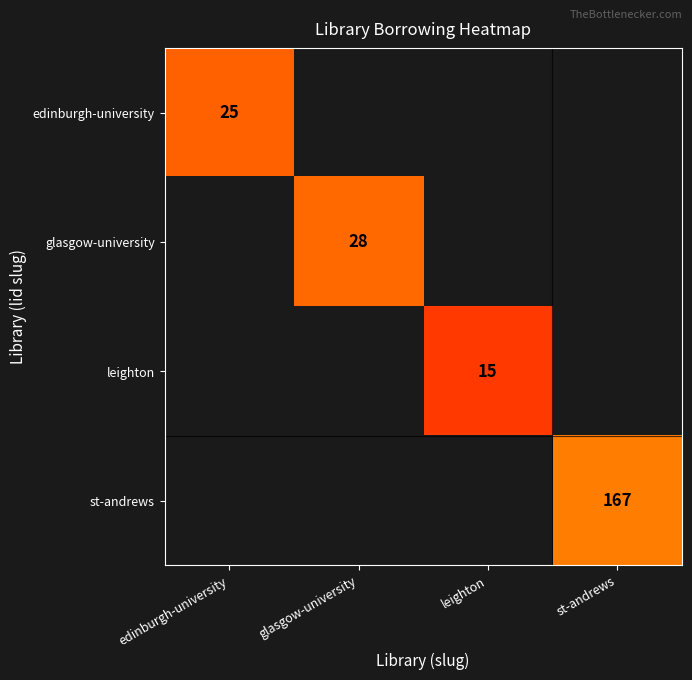

Which label corresponds to the smallest value in the chart?

glasgow-university